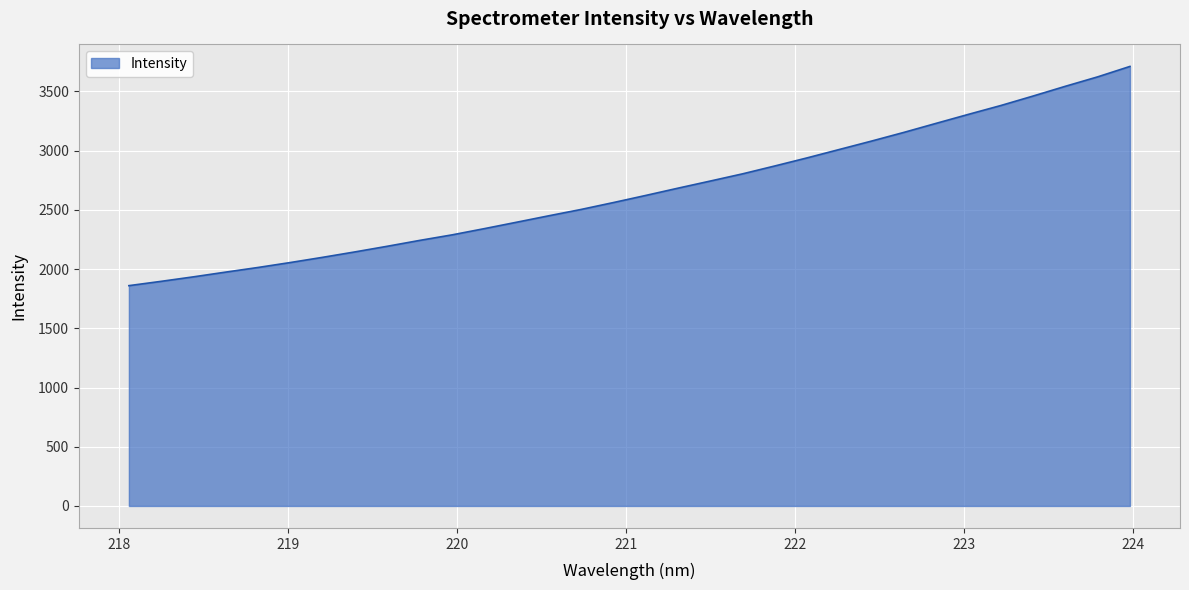

What is the minimum value shown in the chart?

1860.4